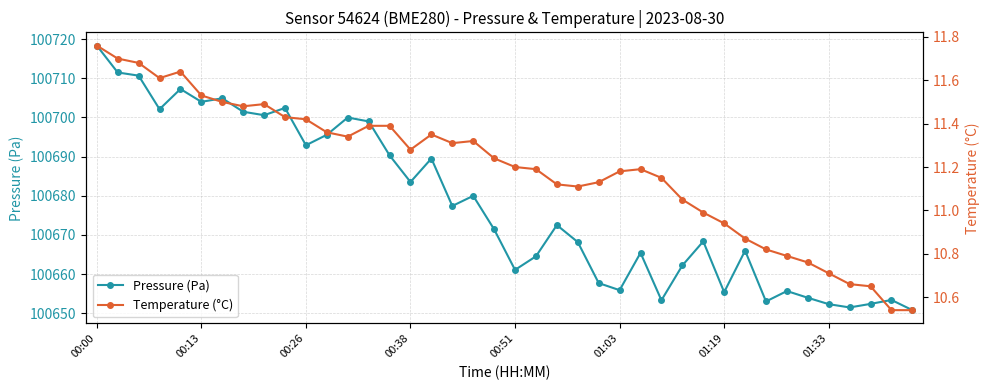

Rank the series by their maximum value, from highest to lowest.

Pressure (Pa), Temperature (°C)